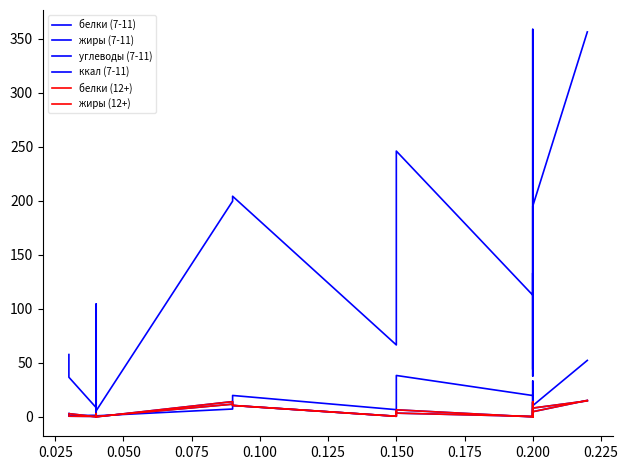

Reading left to right, what are all the values shown in this chart?

белки (7-11): 0.7	0.7	0.4	3.0	3.0	3.0	3.0	0.3	11.8	10.6	0.6	5.3	3.5	0.5	6.6	1.1	0.2	13.4	0.2	4.8	15.3
жиры (7-11): 3.0	3.0	0.1	0.3	0.3	0.3	0.3	0.0	14.2	10.6	0.6	4.9	6.6	0.0	6.6	0.7	0.0	14.1	0.0	8.2	14.8
углеводы (7-11): 3.1	1.1	1.5	23.2	23.2	23.2	23.2	1.0	7.3	19.8	6.7	32.8	38.3	19.8	16.3	6.8	6.4	33.2	6.4	10.4	52.3
ккал (7-11): 57.7	36.7	8.5	104.5	104.5	104.5	104.5	5.7	199.7	204.2	66.6	219.5	246.0	112.7	133.1	37.8	43.9	358.6	43.9	195.0	356.3
белки (12+): 0.7	0.7	0.4	3.0	3.0	3.0	3.0	0.3	11.8	10.6	0.6	5.3	3.5	0.5	6.6	1.1	0.2	13.4	0.2	4.8	15.3
жиры (12+): 3.0	3.0	0.1	0.3	0.3	0.3	0.3	0.0	14.2	10.6	0.6	4.9	6.6	0.0	6.6	0.7	0.0	14.1	0.0	8.2	14.8